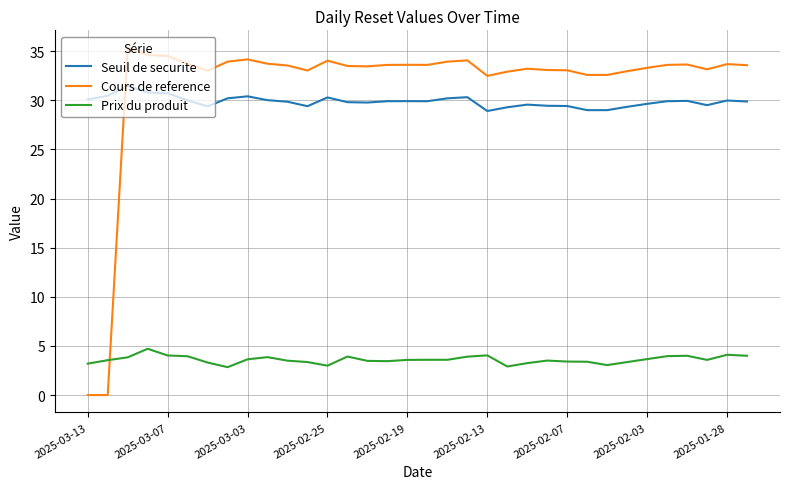

What is the greatest value displayed?

35.4